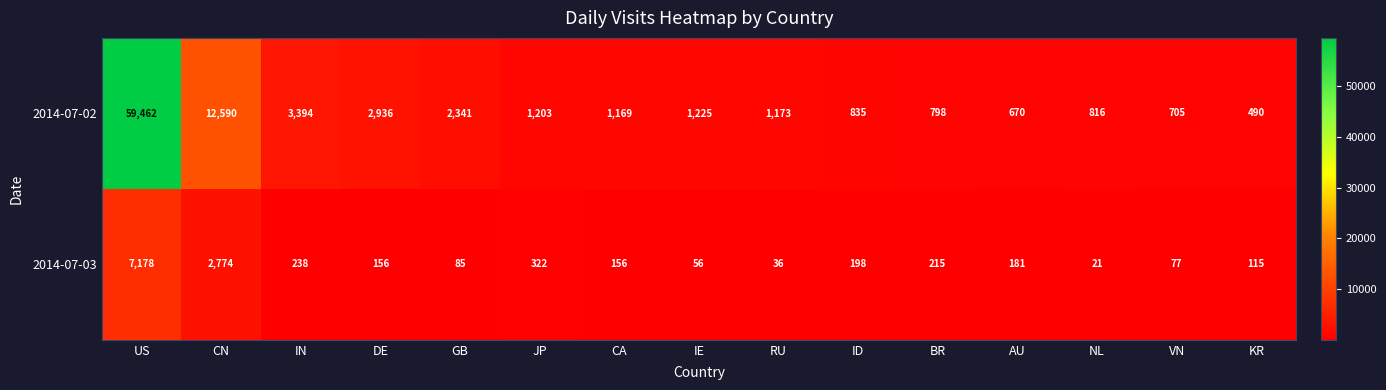

Which category has the lowest value across all series?

NL